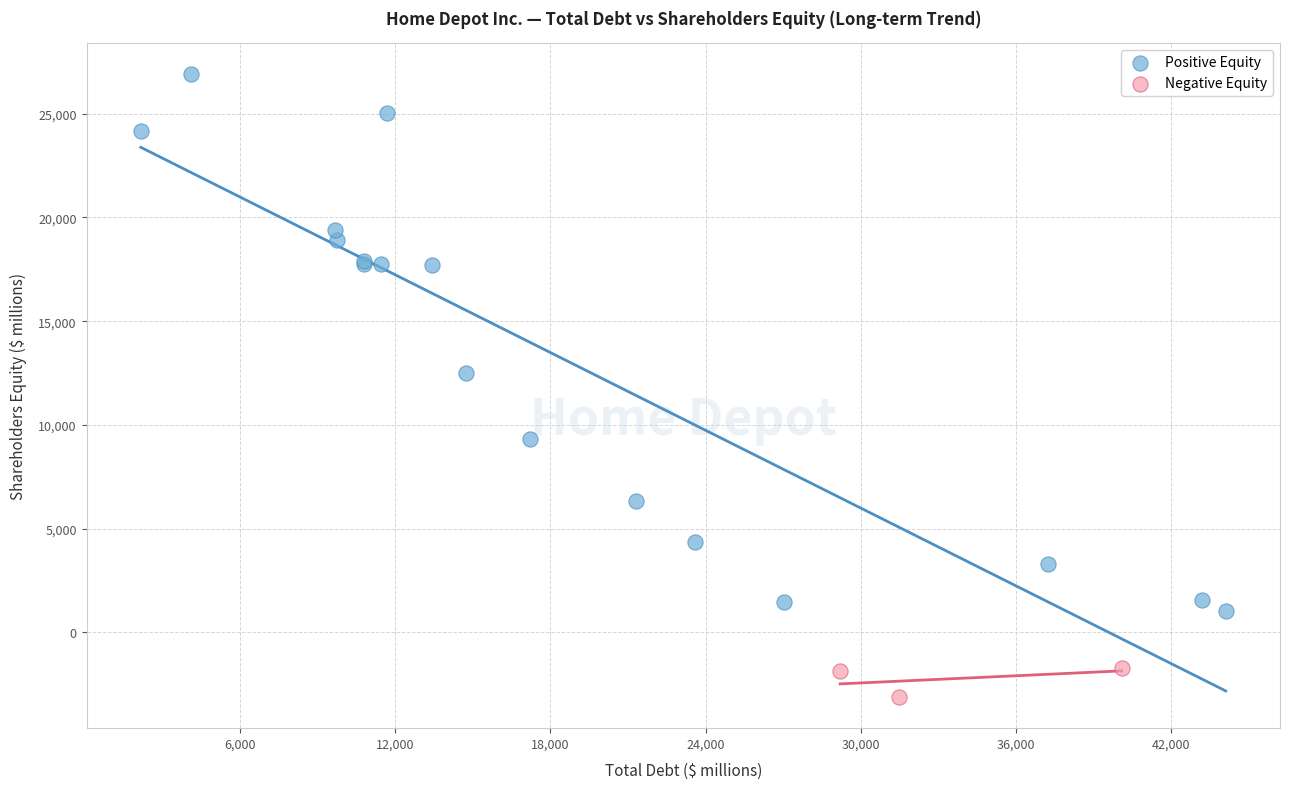

What are all the series names shown in the legend?

Positive Equity, Negative Equity